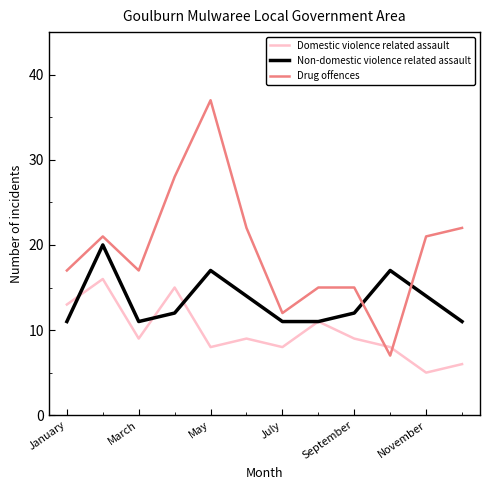

Rank the series by their maximum value, from highest to lowest.

Drug offences, Non-domestic violence related assault, Domestic violence related assault